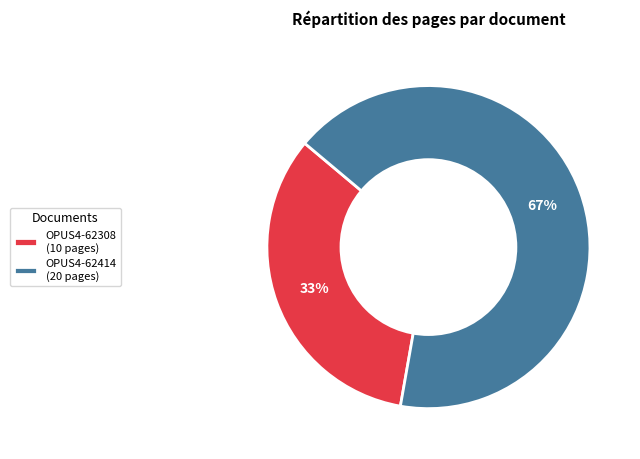

Does OPUS4-62414 represent more than half of the total?

Yes